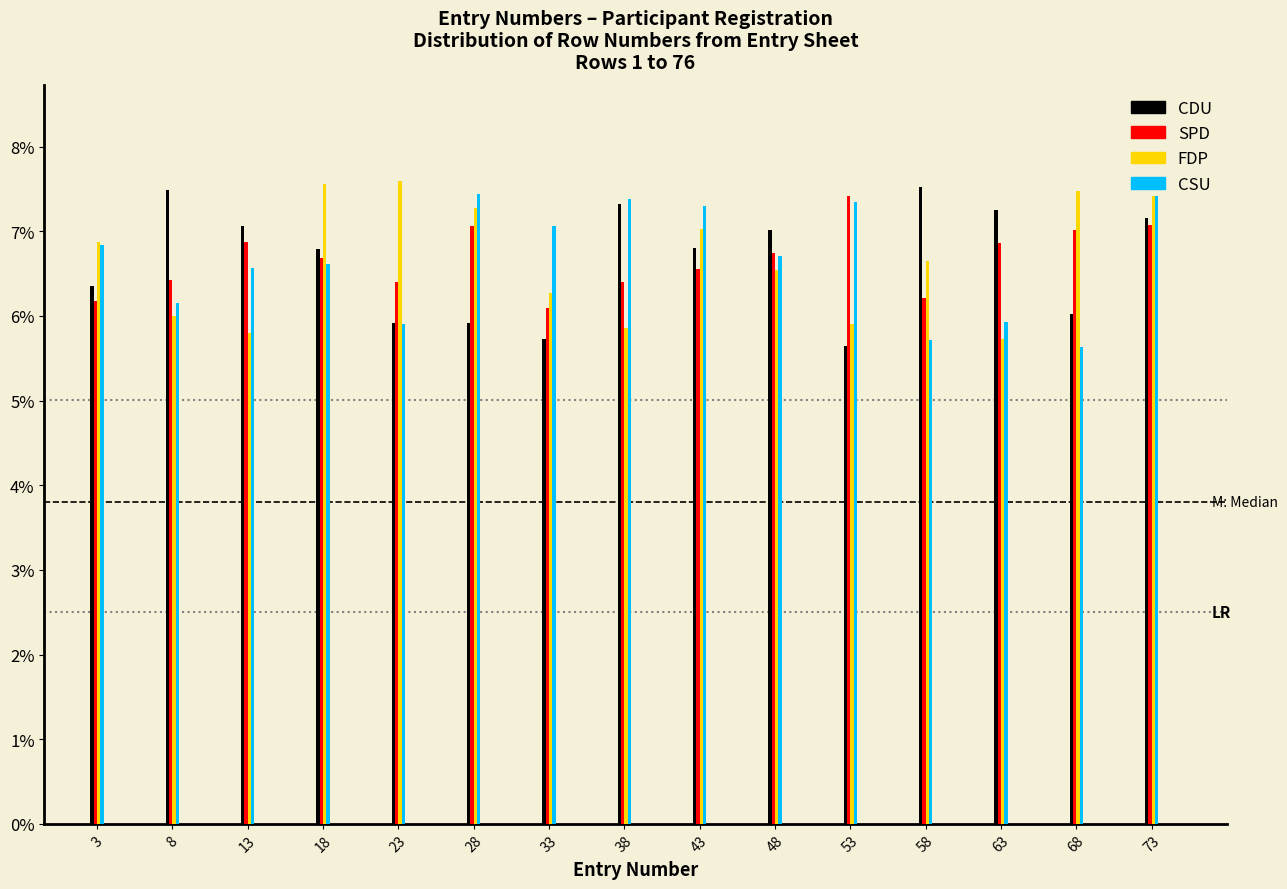

What is the total value across all series at 53?

26.3